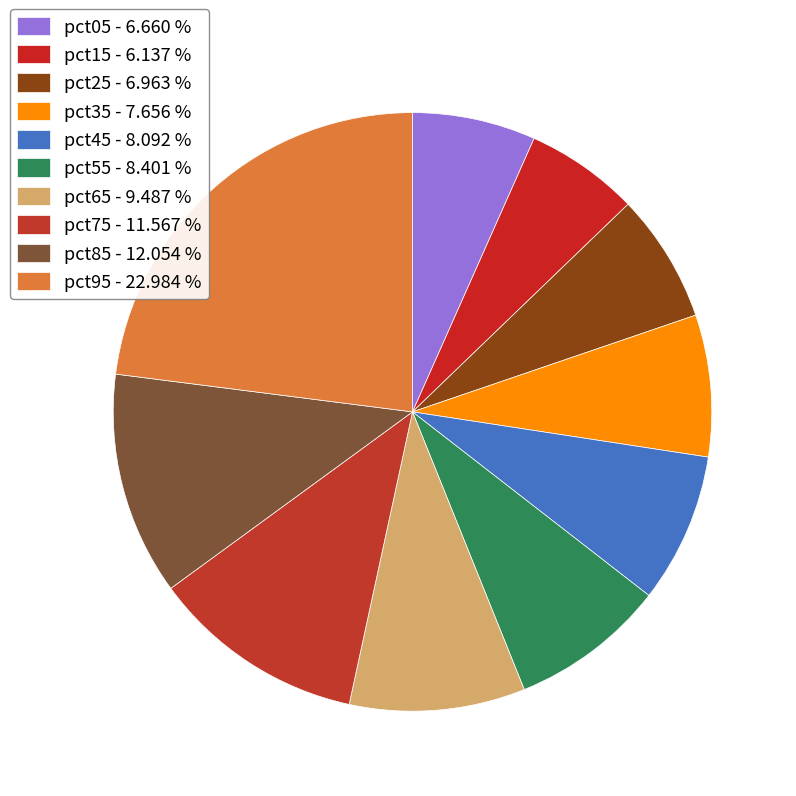

To the nearest percent, what is the difference between the largest and smallest slice percentages?

17%